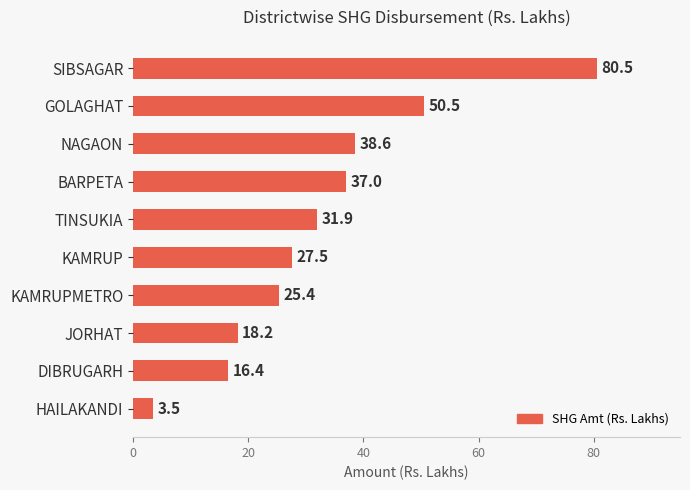

How many distinct data groups are displayed?

1